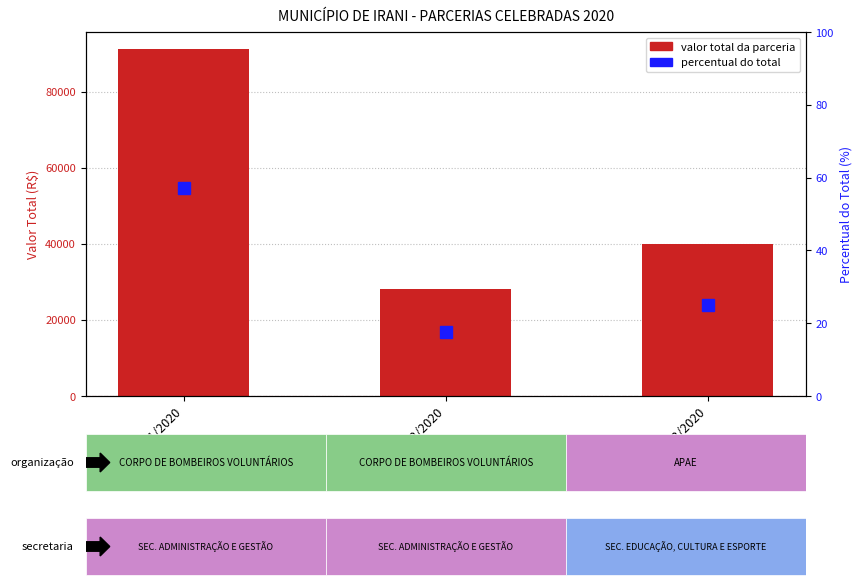

What position from the right is TC 003/2020?

1